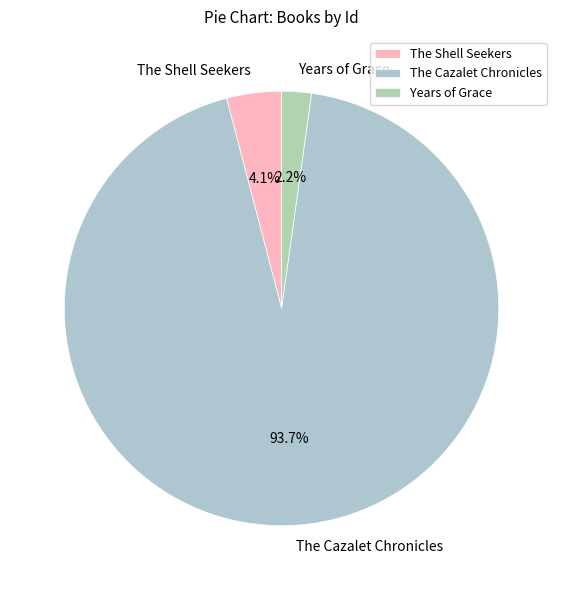

What percentage is NOT represented by The Cazalet Chronicles?

6.3%